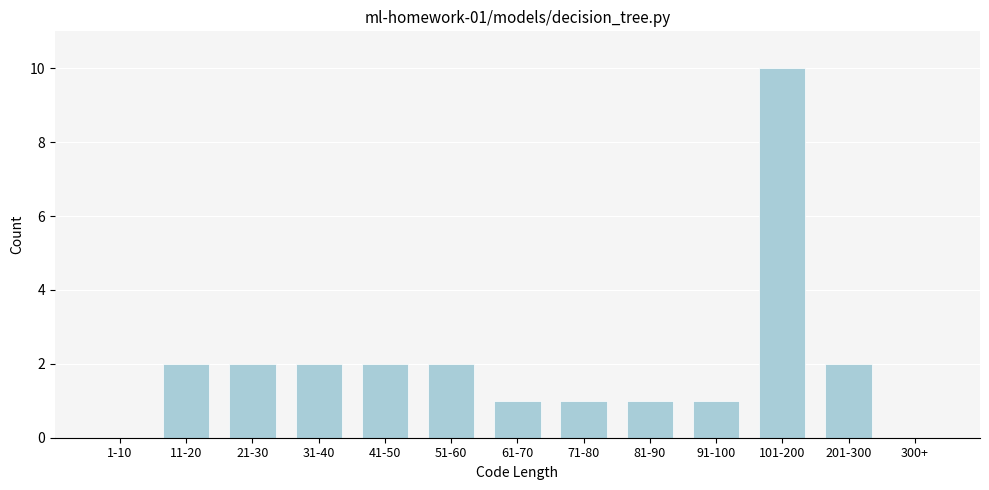

Reading right to left, what are all the values shown in this chart?

300+=0	201-300=2	101-200=10	91-100=1	81-90=1	71-80=1	61-70=1	51-60=2	41-50=2	31-40=2	21-30=2	11-20=2	1-10=0